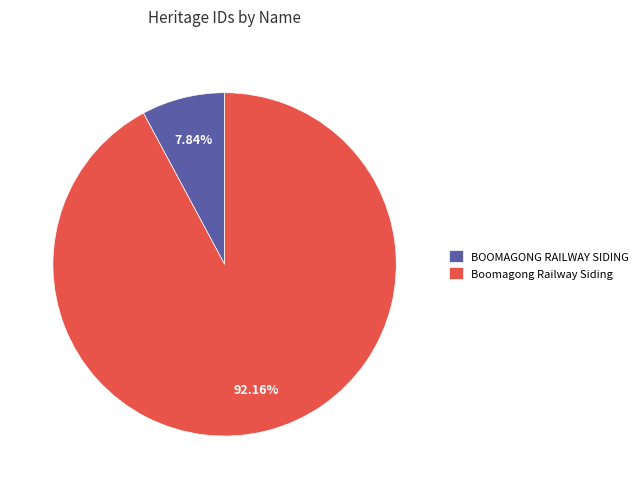

Is it true that BOOMAGONG RAILWAY SIDING is 20% of the pie?

False